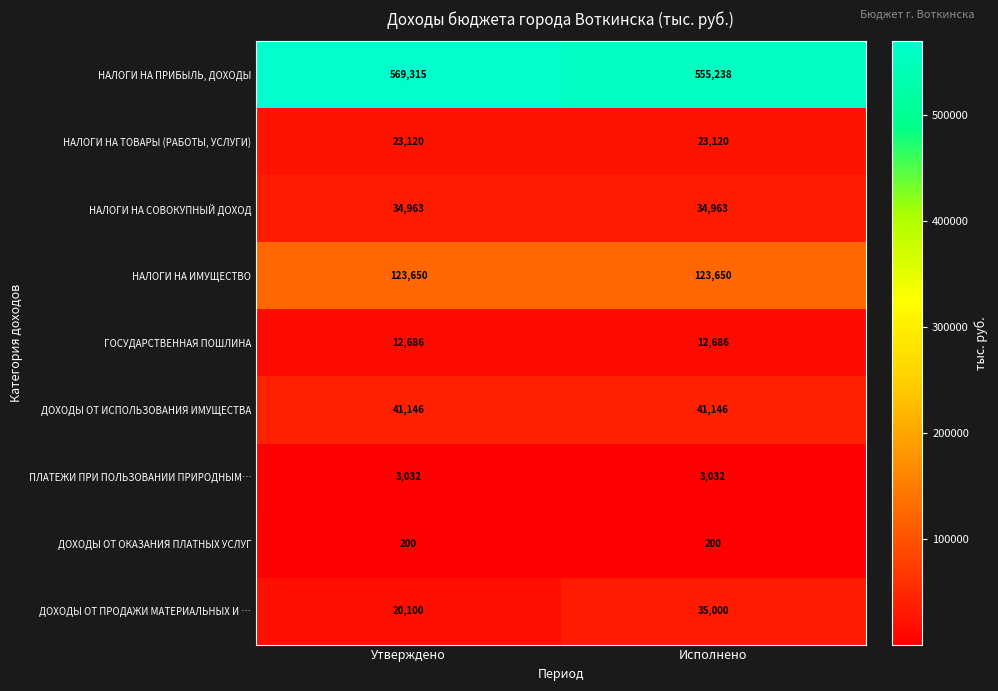

What is the total value across all series at Исполнено?

829035